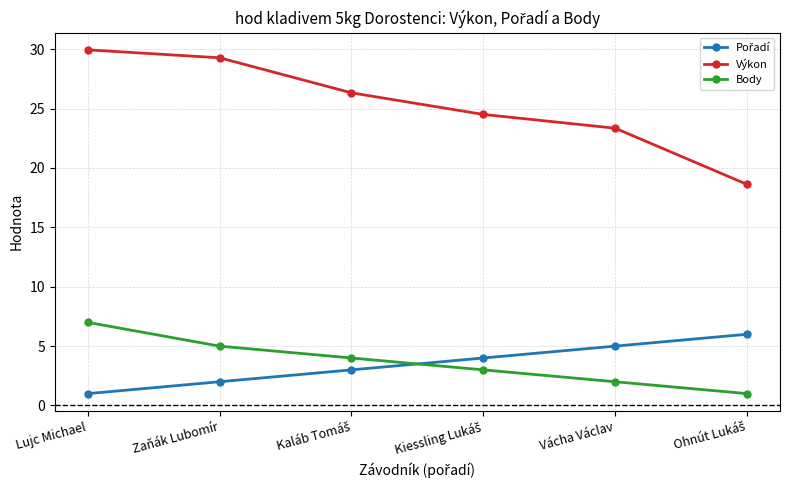

True or false: Body has more than 2 interior local peaks.

False